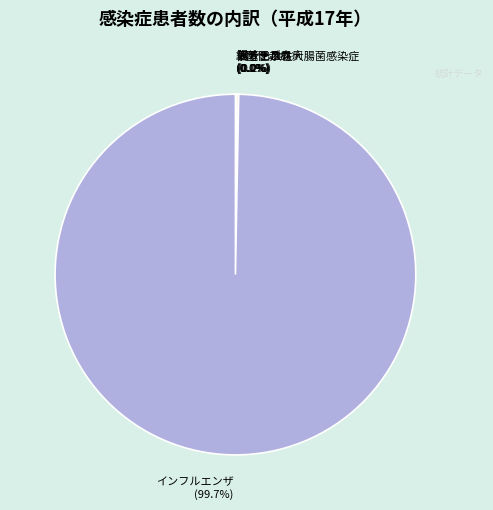

Is there any slice that represents more than half of the pie?

Yes